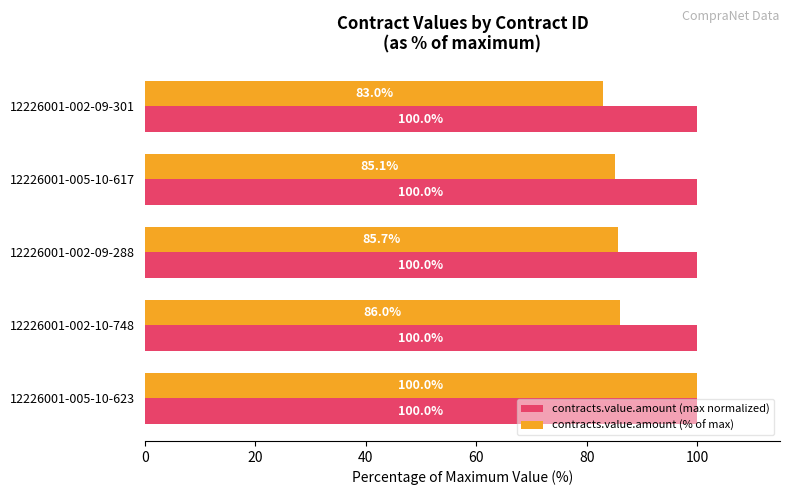

What is the average value of the contracts.value.amount (max normalized) series?

100.0